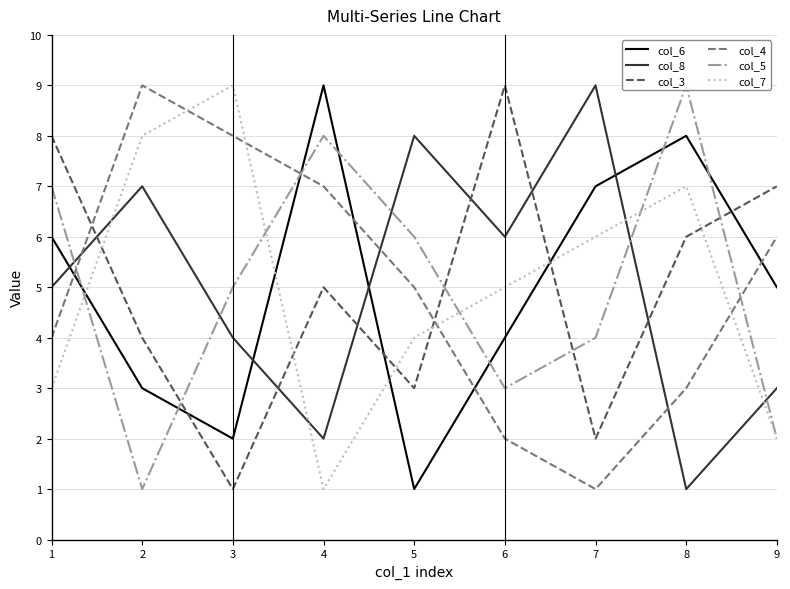

What is the difference between the col_6 values at 1 and 5?

5